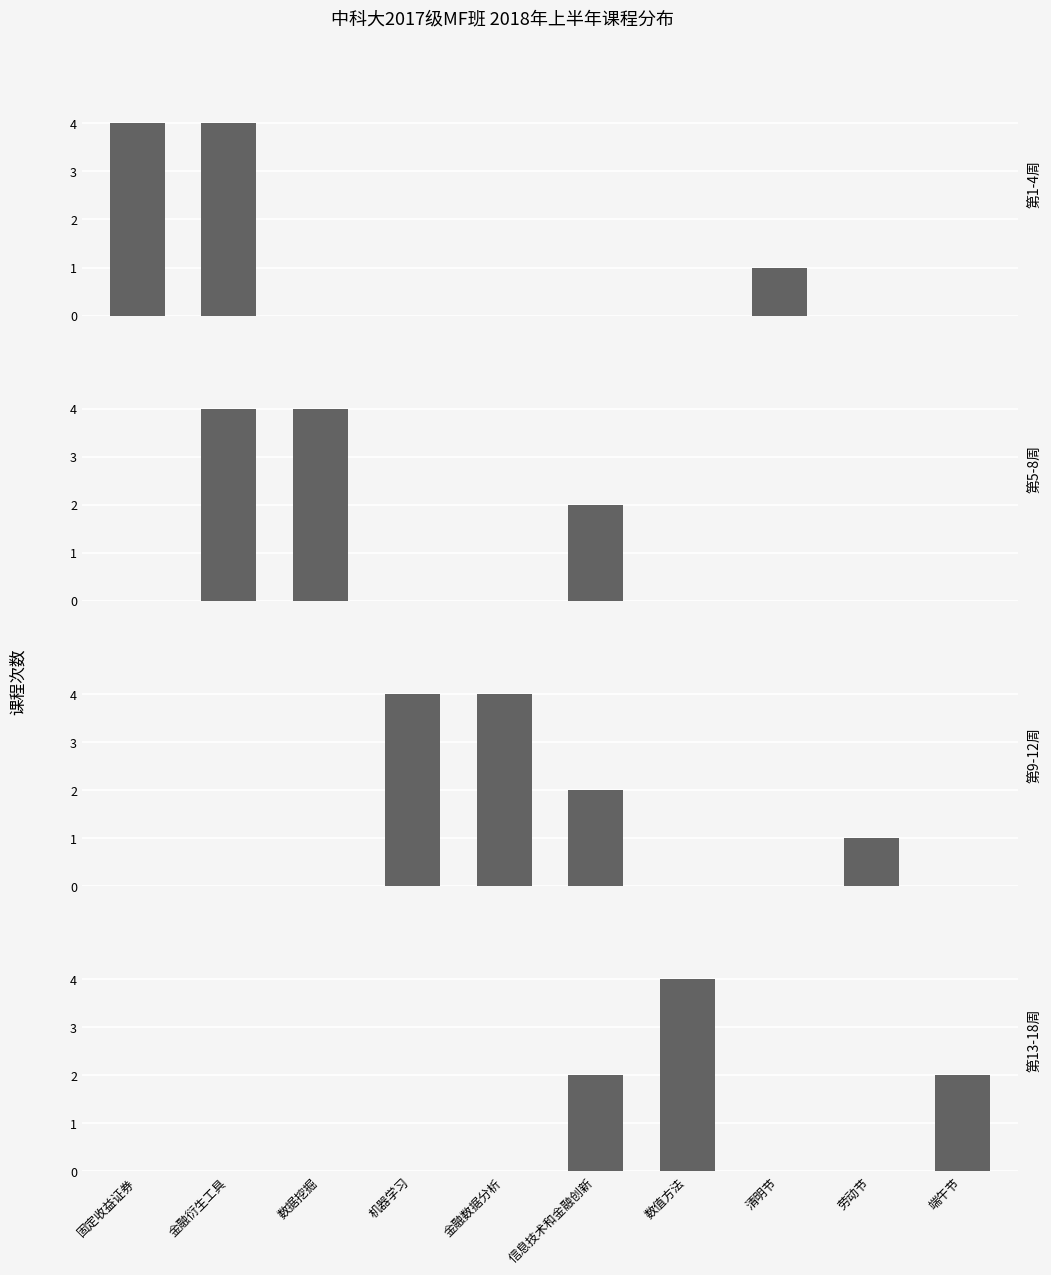

What is the average value of the 第9-12周 series?

1